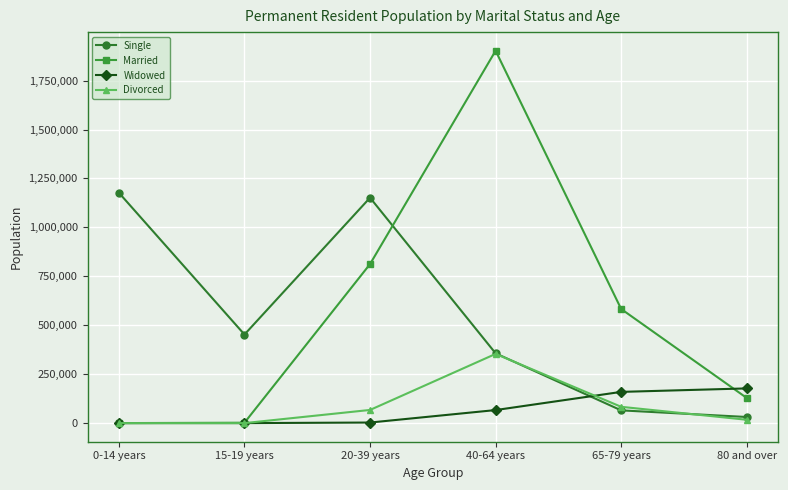

Where do Single and Widowed first cross each other?

40-64 years and 65-79 years